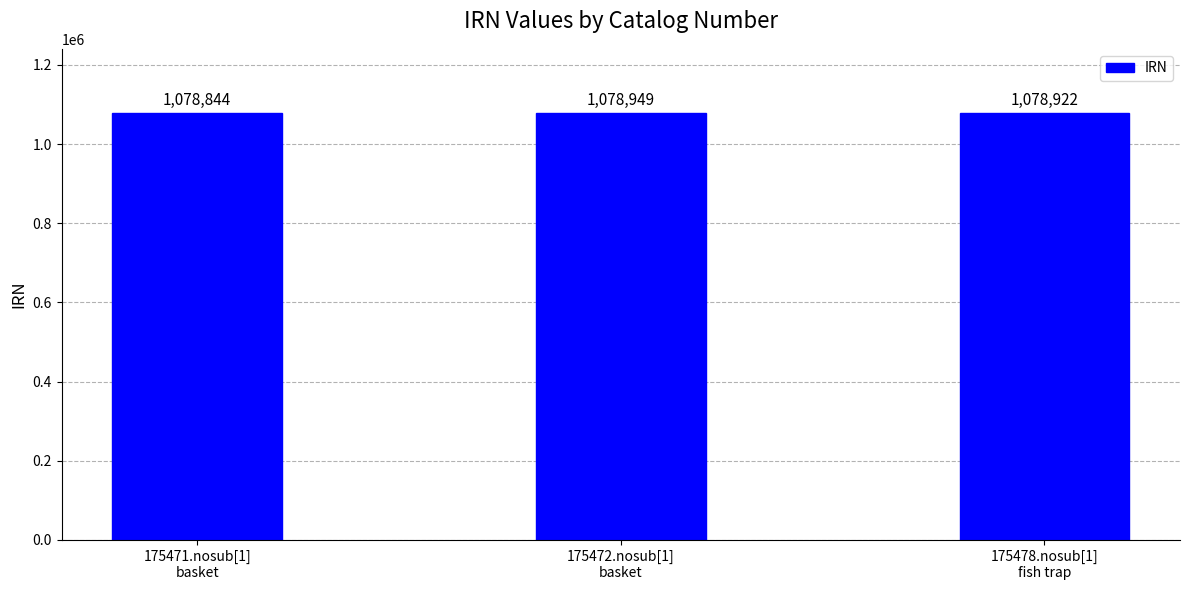

What is the approximate value at 175472.nosub[1]
basket?

1078949